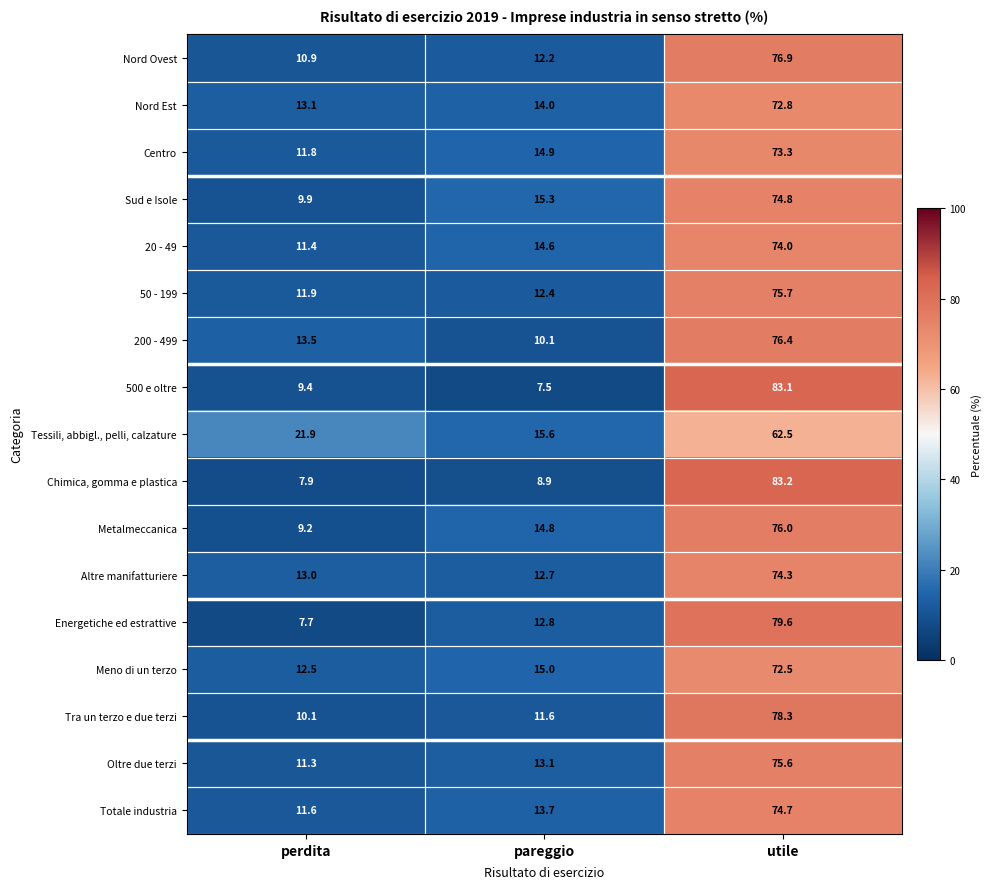

At which category does the chart reach its peak across all series?

utile